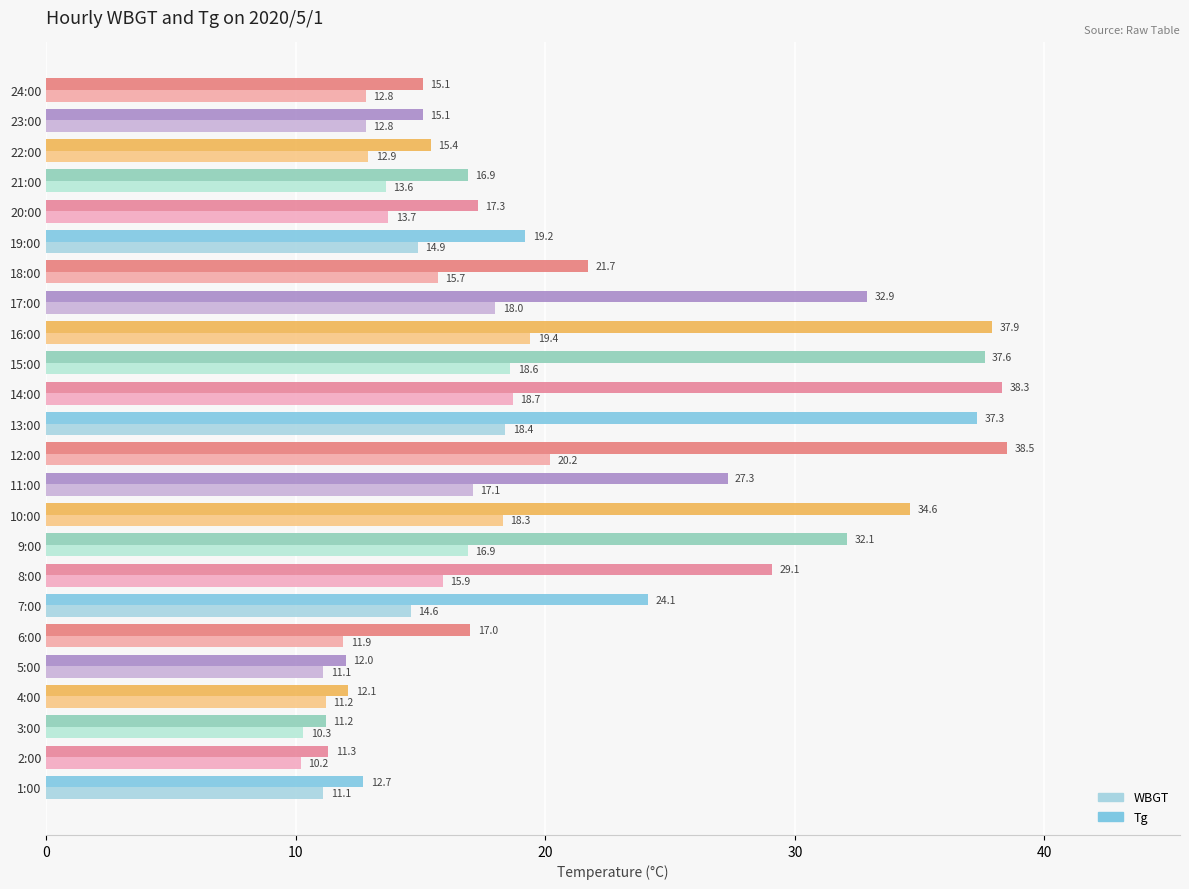

List the series in order of their peak value, highest first.

Tg, WBGT